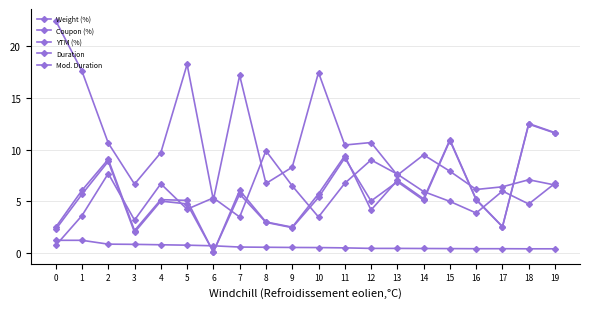

Does the chart have visible grid lines?

Yes